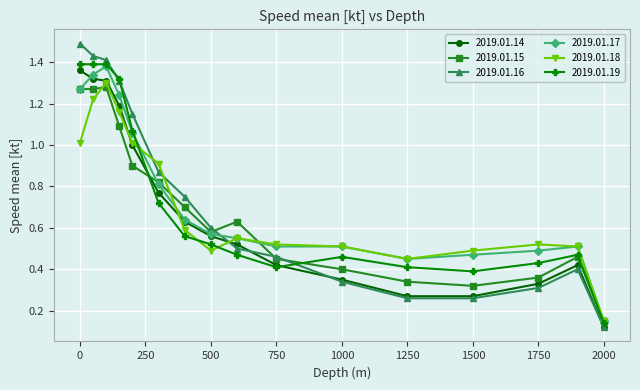

True or false: 2019.01.14 and 2019.01.17 intersect in this chart.

True